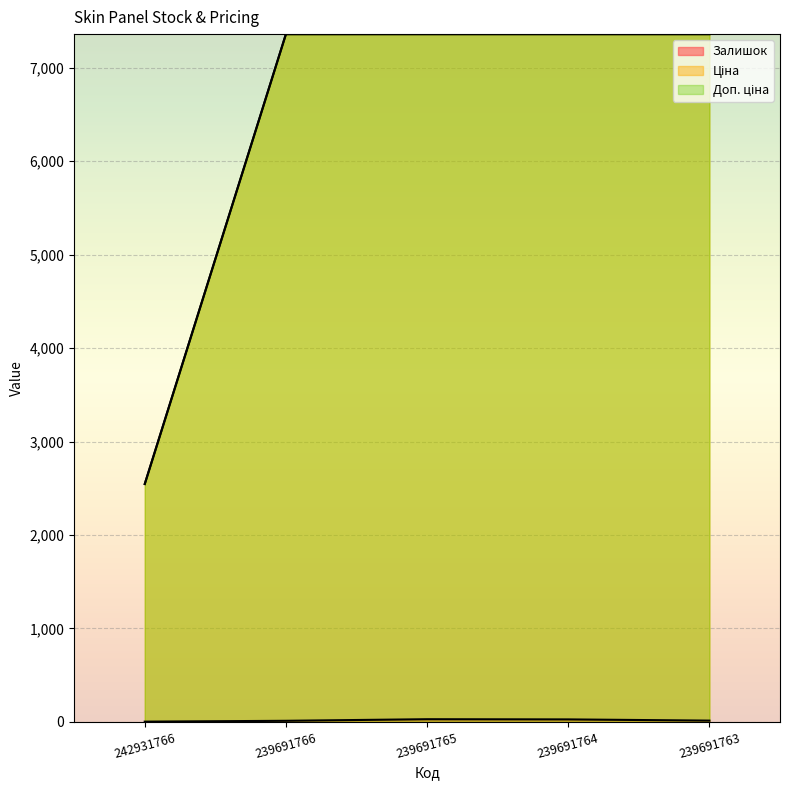

True or false: Залишок and Доп. ціна intersect in this chart.

False